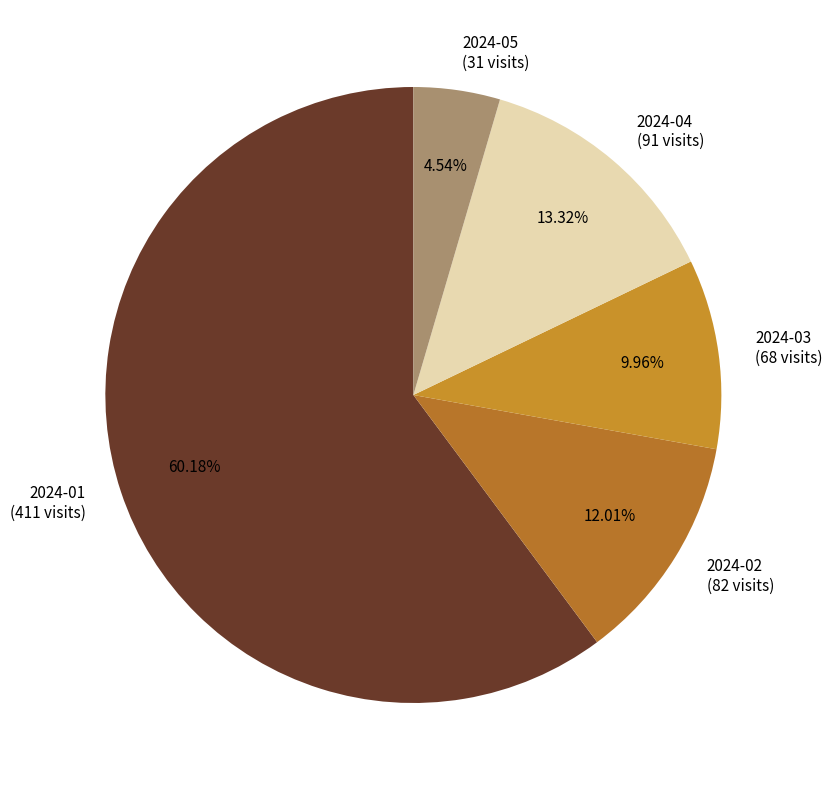

Is it true that 2024-01 is 55% of the pie?

False